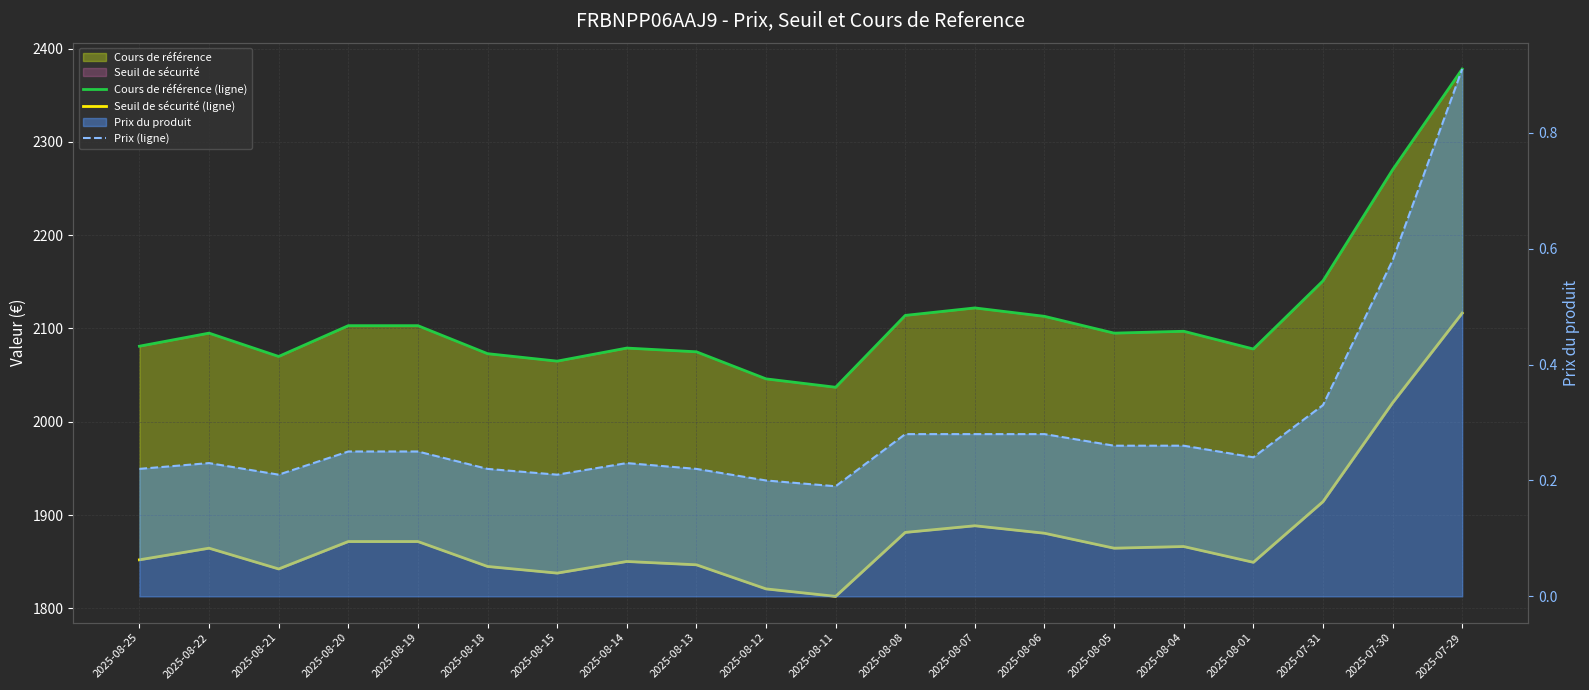

Is the value of Cours de référence (ligne) at 2025-08-13 greater than the value of Seuil de sécurité (ligne) at 2025-08-19?

Yes